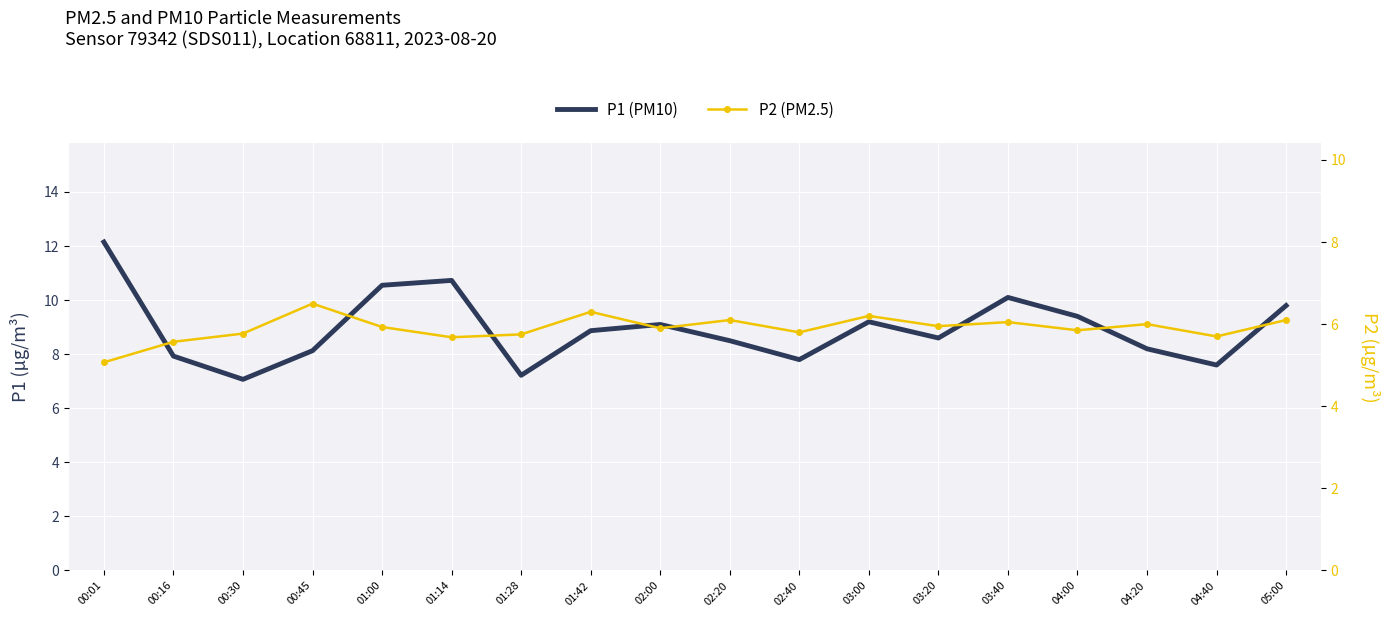

At which category is the sum across all series the highest?

00:01